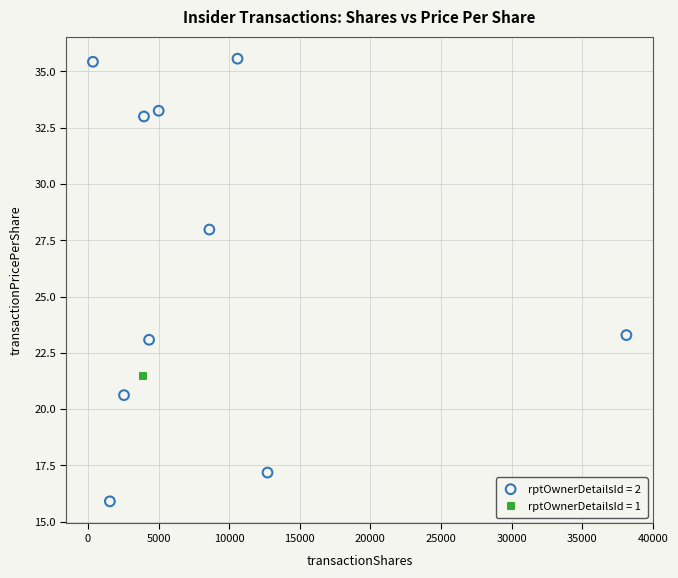

What are all the series names shown in the legend?

rptOwnerDetailsId = 2, rptOwnerDetailsId = 1